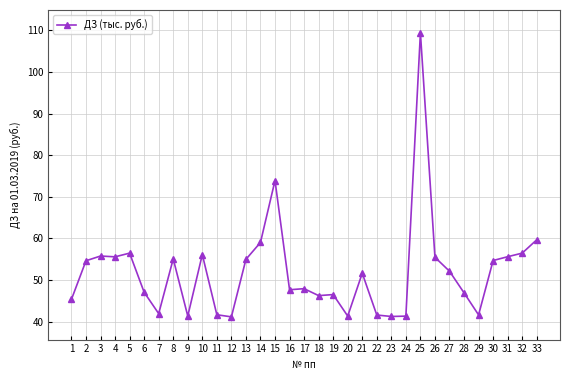

What is the value of the 31st point from the left?

55.6